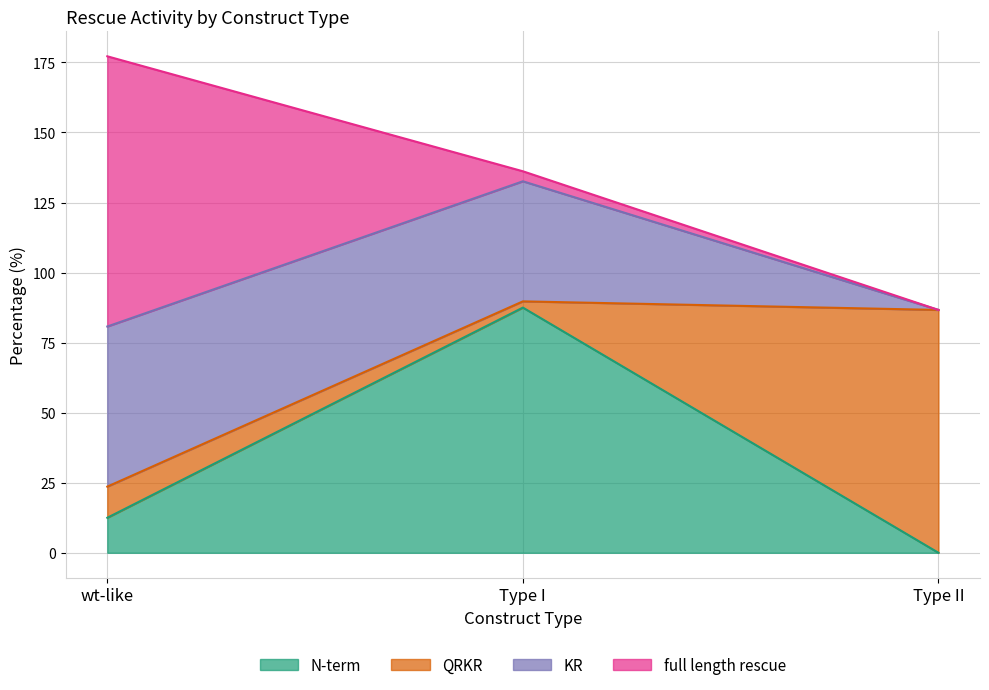

At which category is the sum across all series the highest?

wt-like